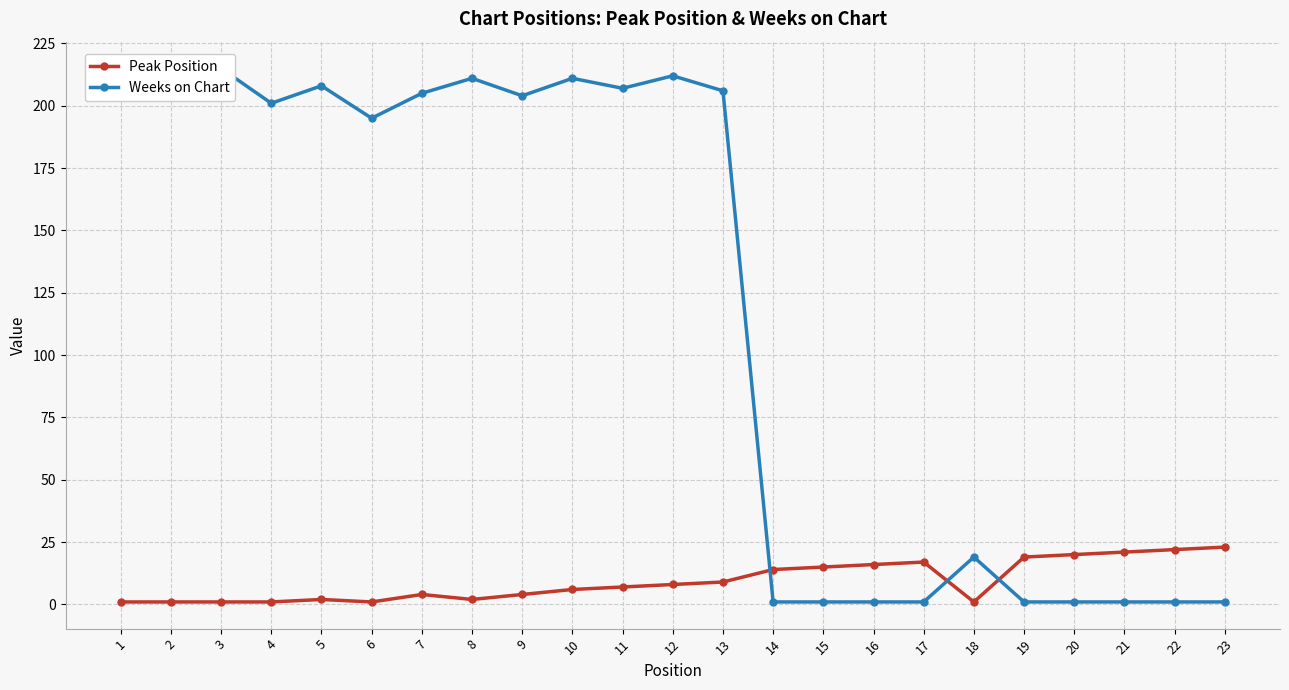

What is the smallest value displayed?

1